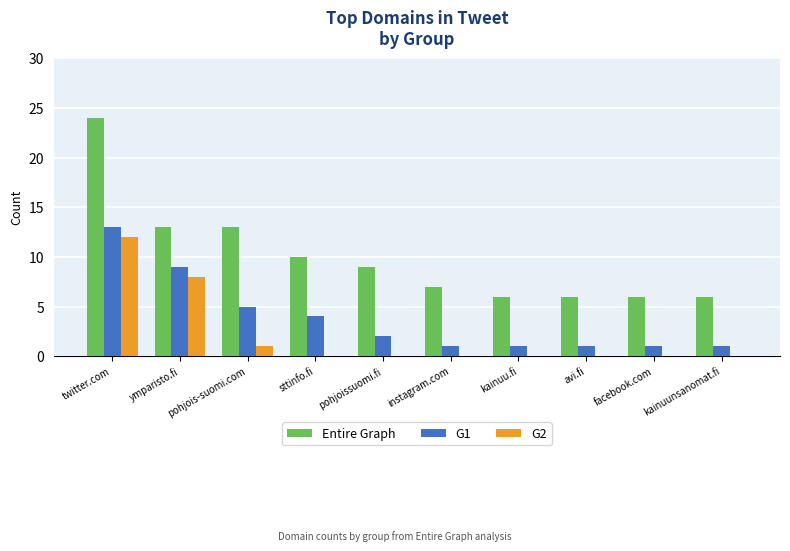

The value of G2 at twitter.com is 3. True or false?

False